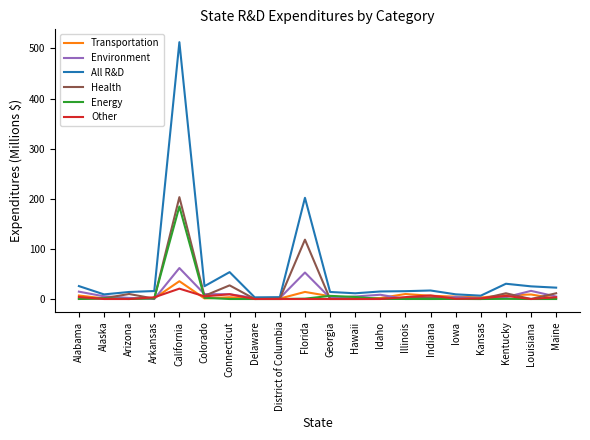

How many lines are shown in the chart?

6